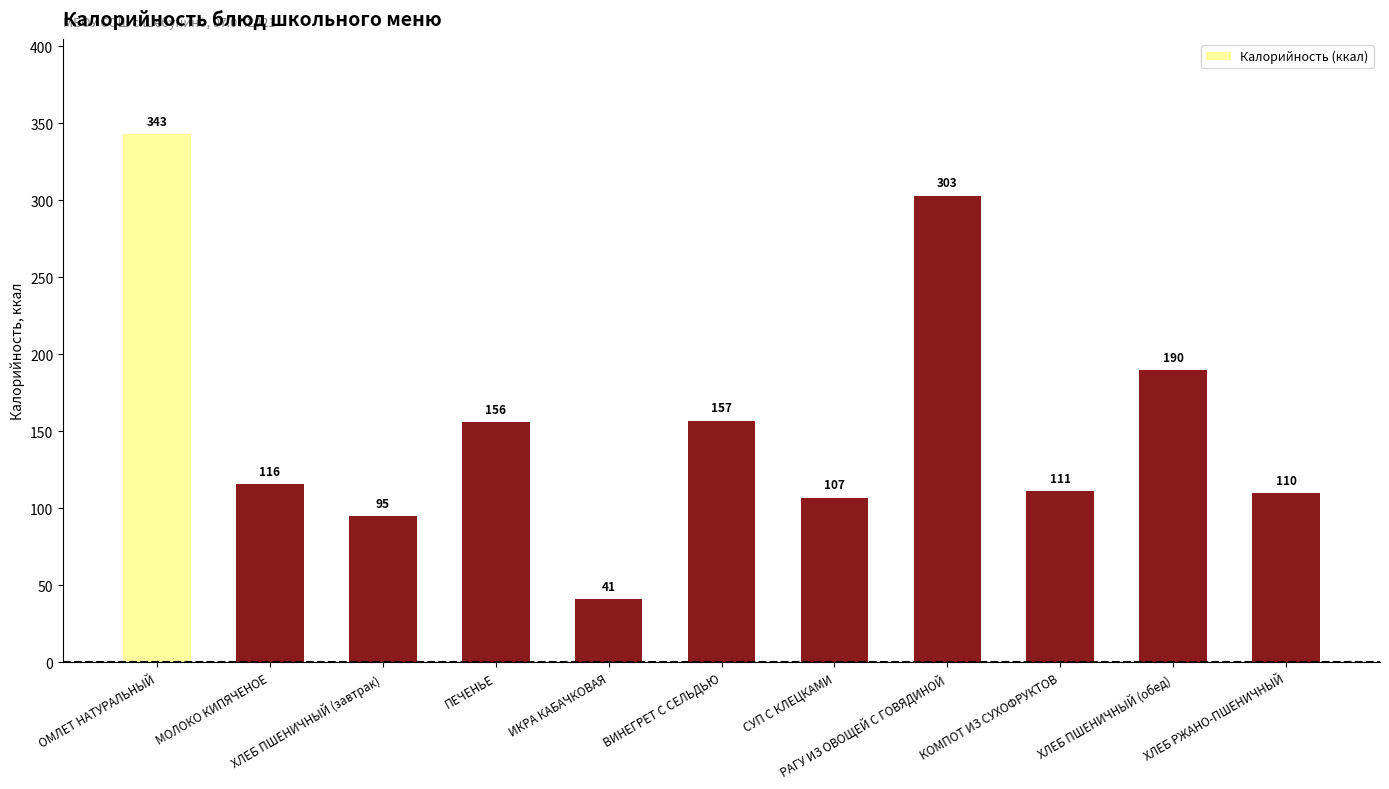

What is the sum of all values?

1729